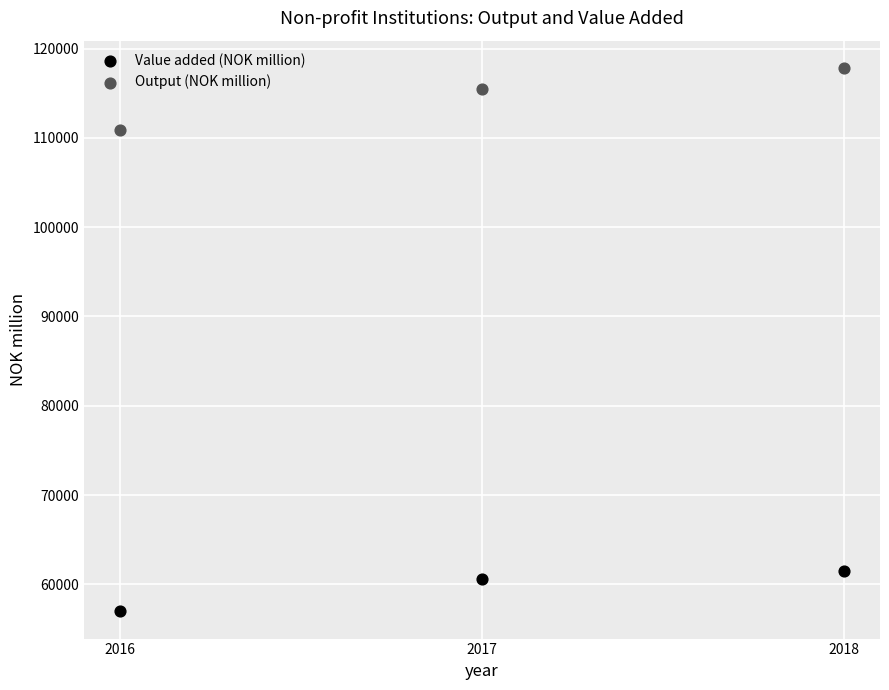

Which series reaches the maximum Y coordinate?

Output (NOK million)